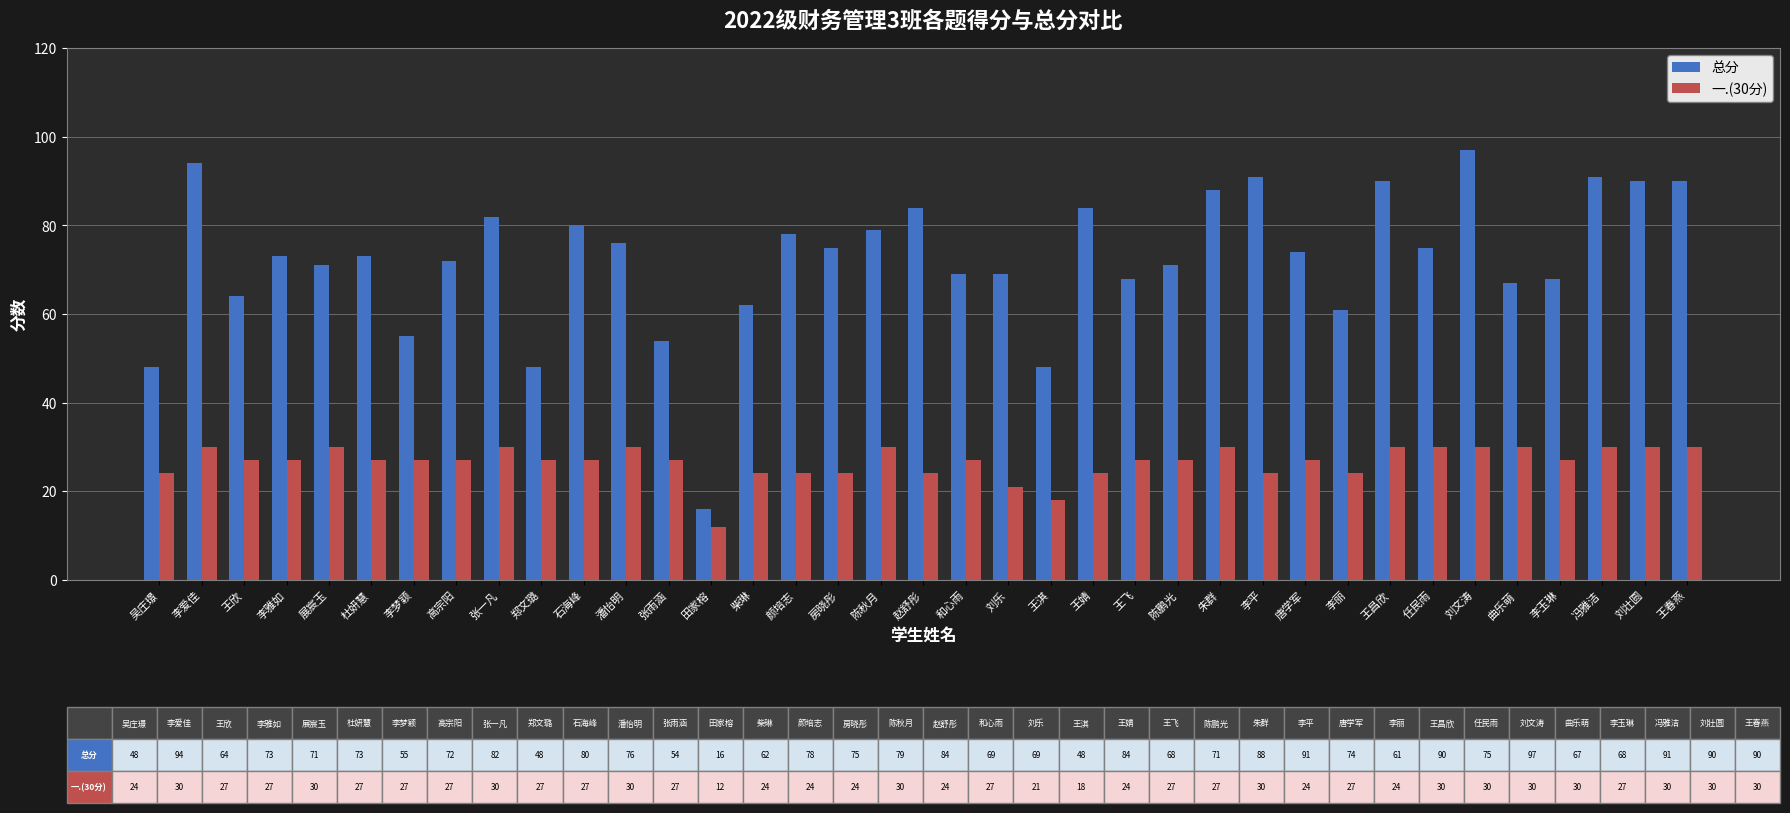

What is the spread (max minus min) of values at 王淇?

30